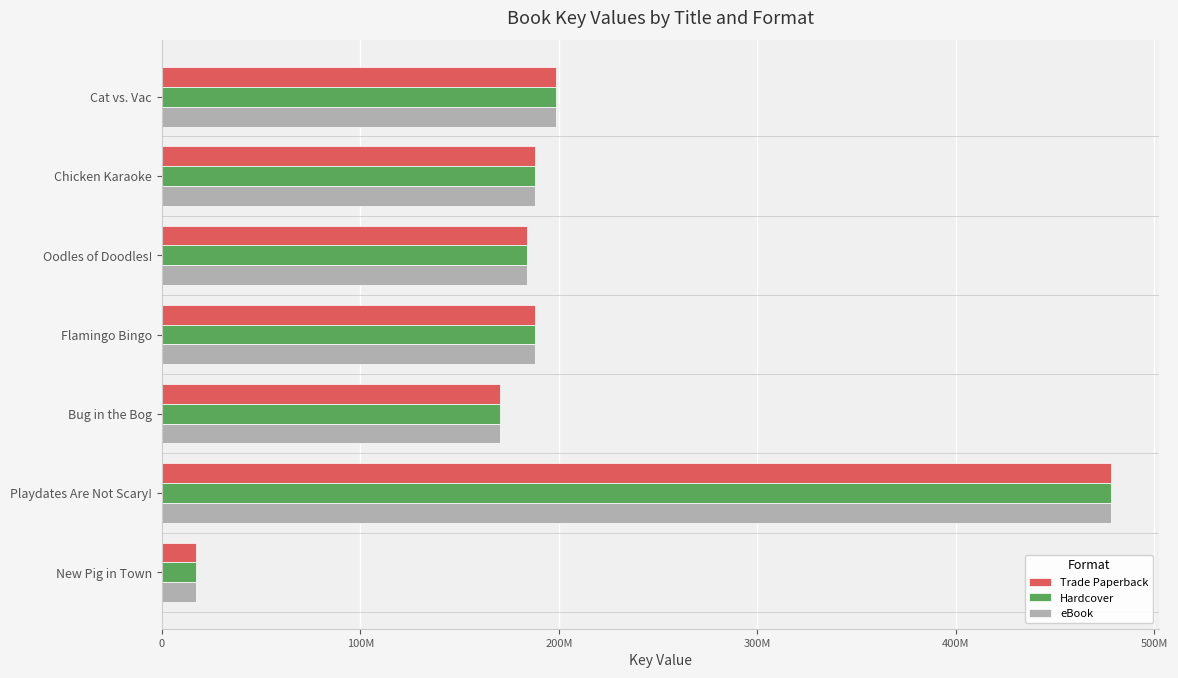

What are all the series names shown in the legend?

Trade Paperback, Hardcover, eBook